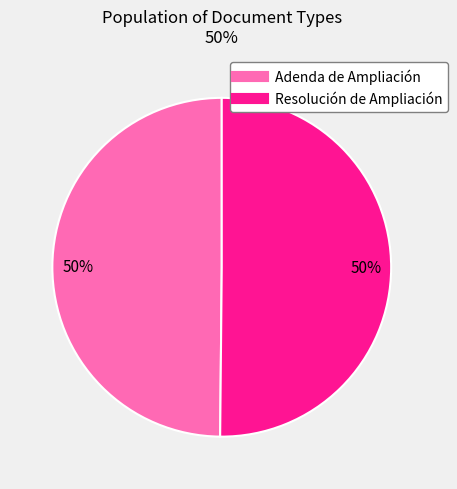

Is the sum of Adenda de Ampliación and Resolución de Ampliación greater than half?

Yes